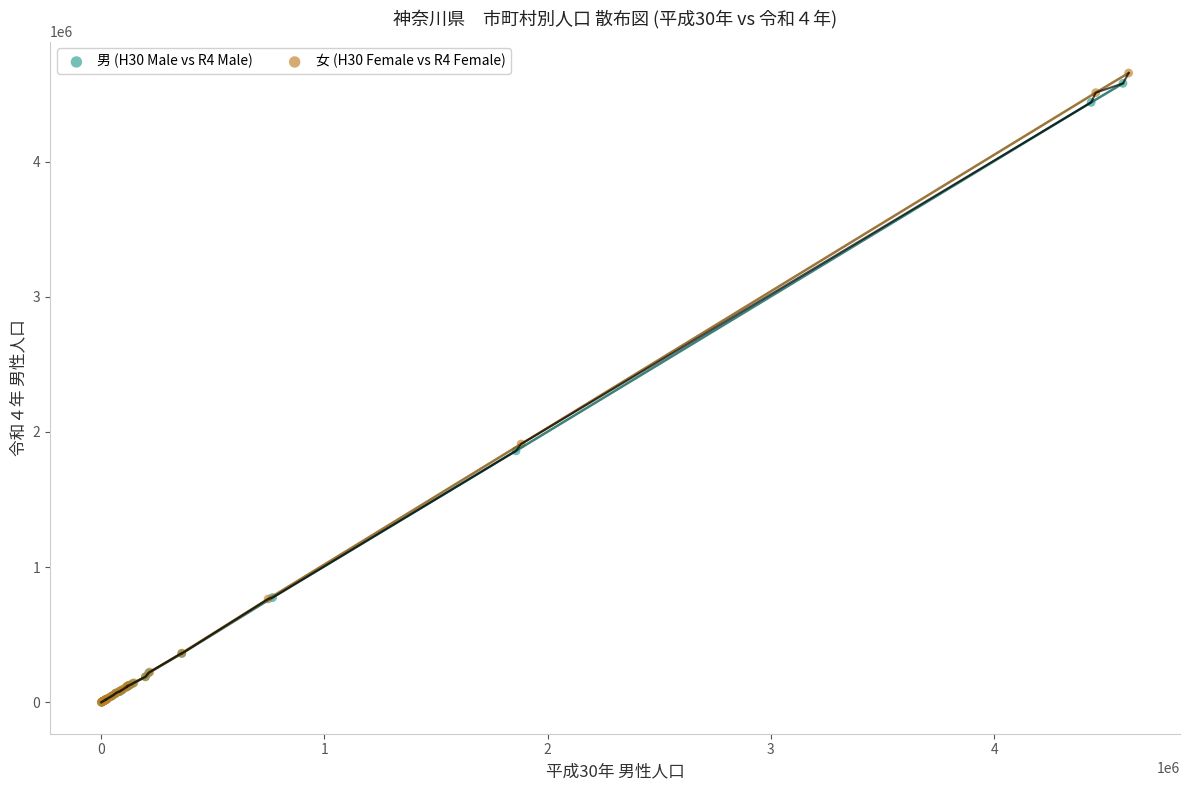

Which series has the largest Y range (max minus min)?

女 (H30 Female vs R4 Female)